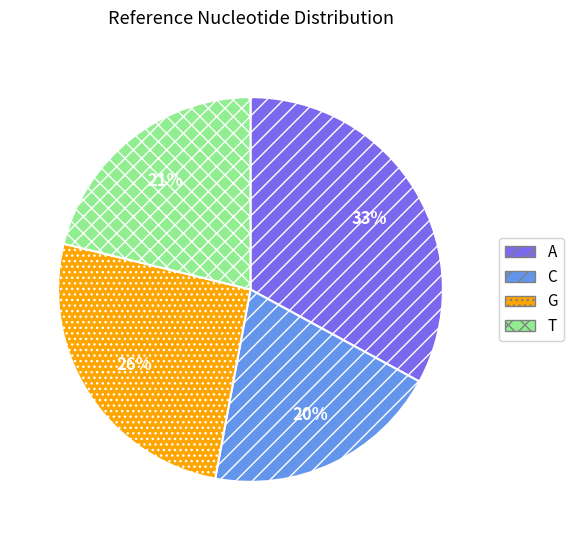

Does T represent more than half of the total?

No